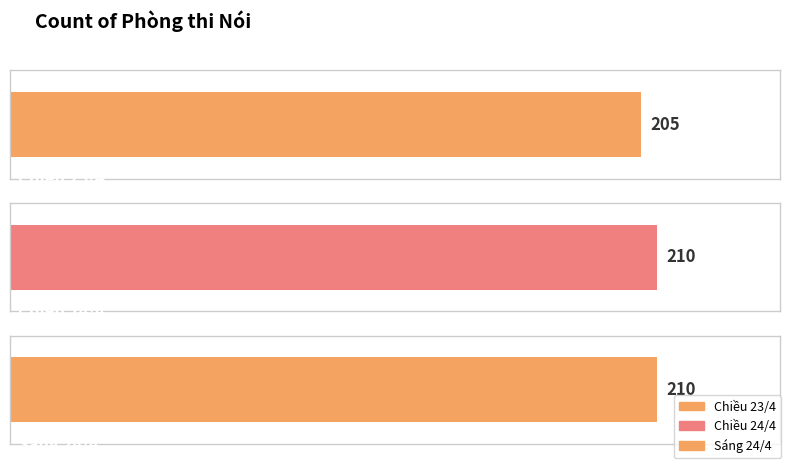

Which category has the lowest value across all series?

Chiều 23/4